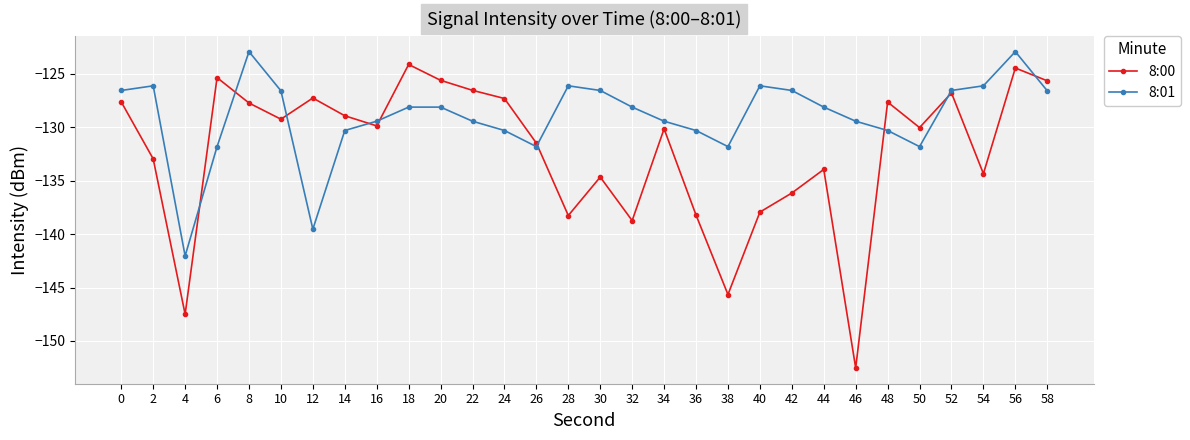

What is the total value across all series at 26?

-263.3